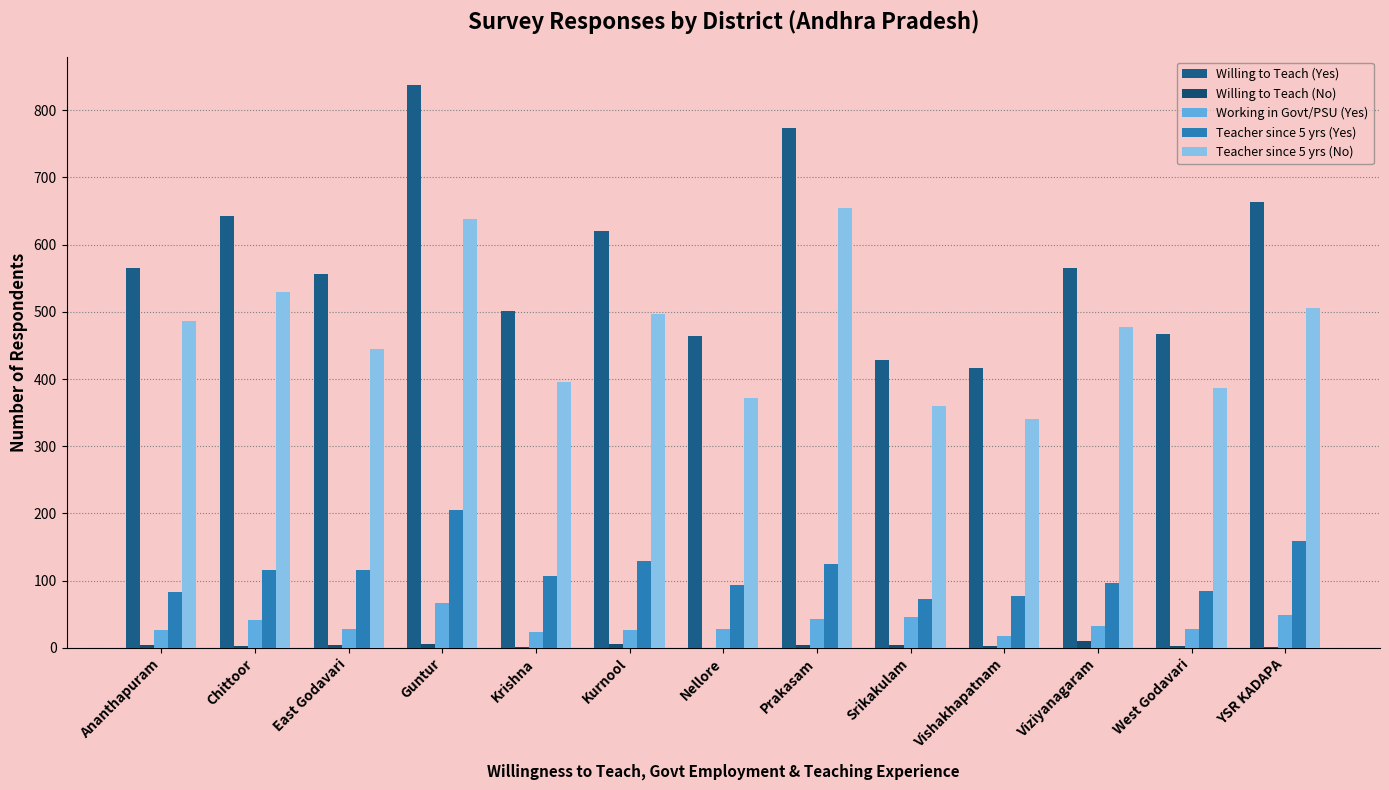

Does the chart contain stacked bars?

No